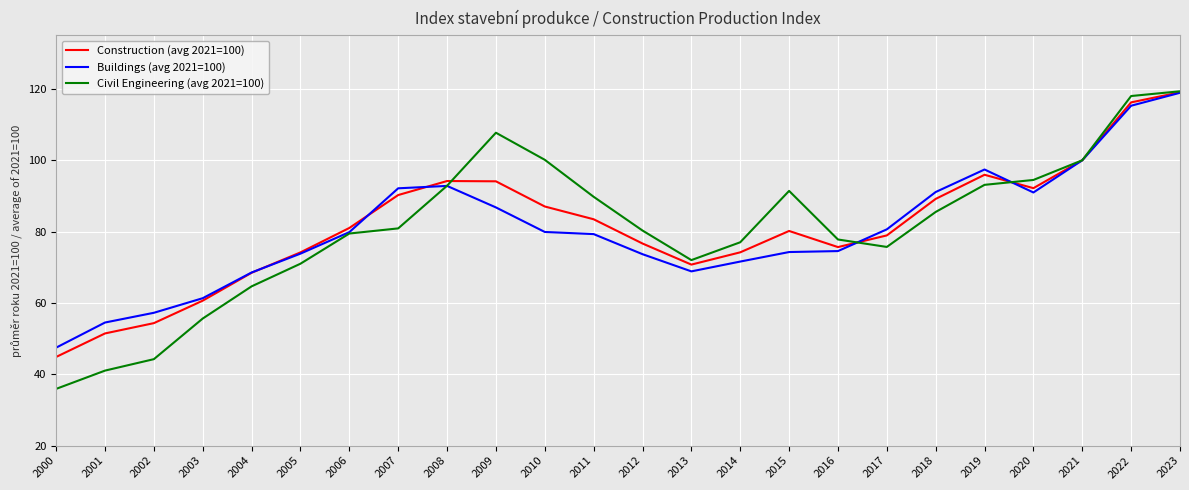

Which series has the widest spread of values?

Civil Engineering (avg 2021=100)